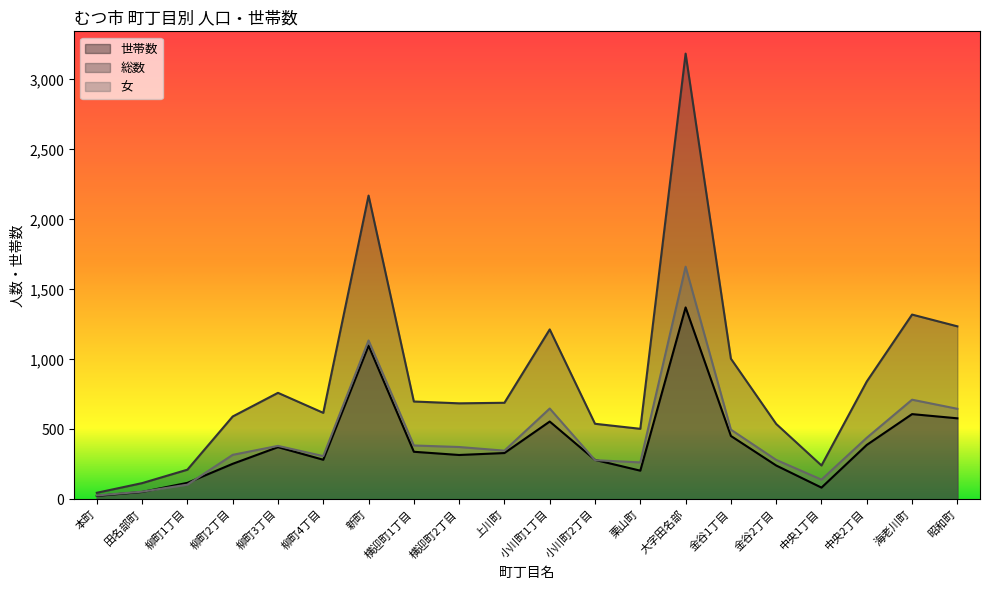

Does the chart display data point markers on the line(s)?

No